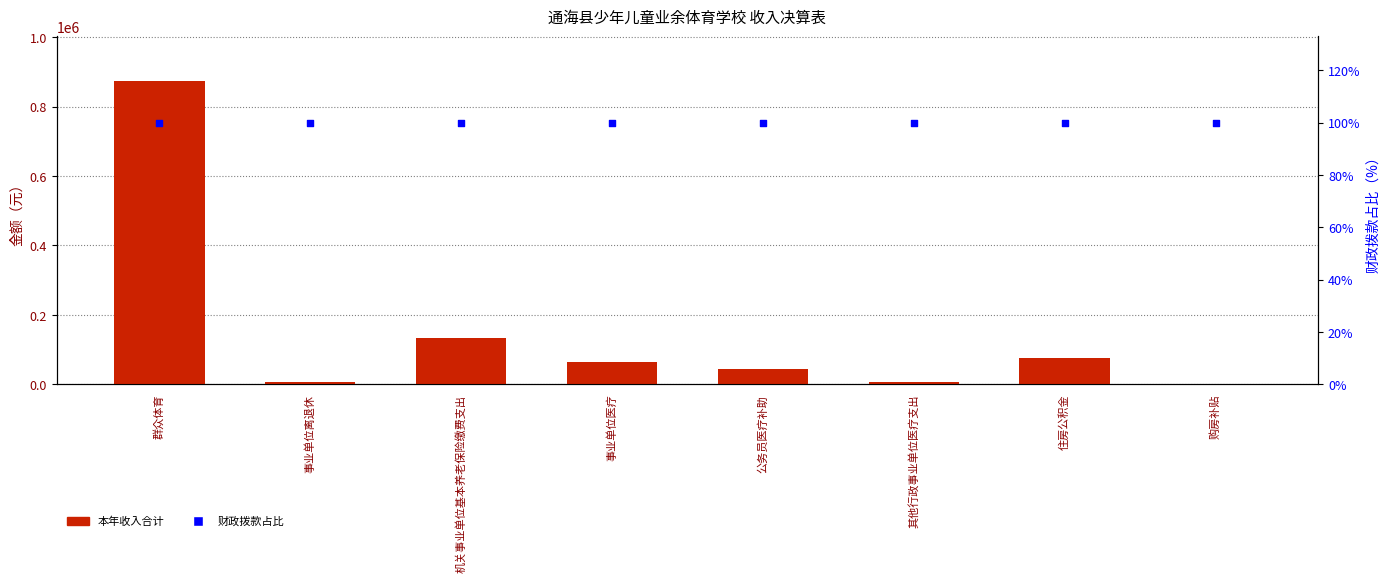

Which series has the largest total across all categories?

本年收入合计